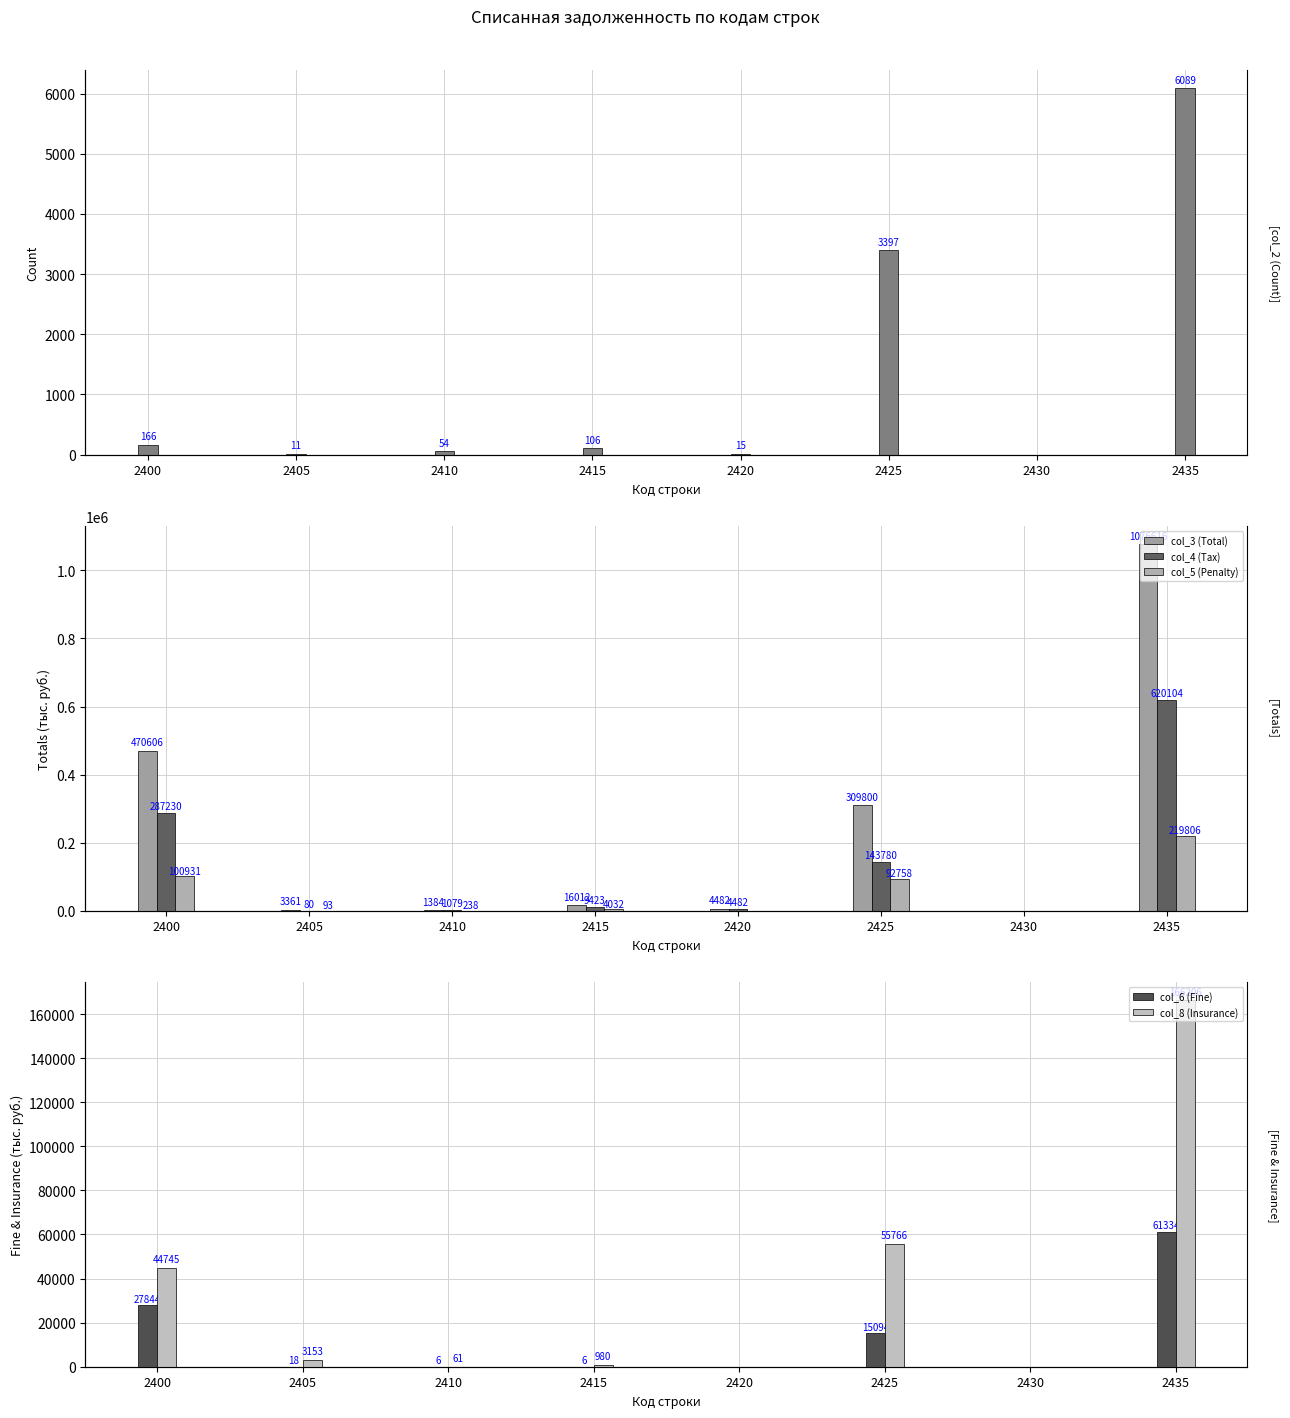

List the series in order of their peak value, highest first.

col_3 (Total), col_4 (Tax), col_5 (Penalty), col_8 (Insurance), col_6 (Fine), col_2 (Count)